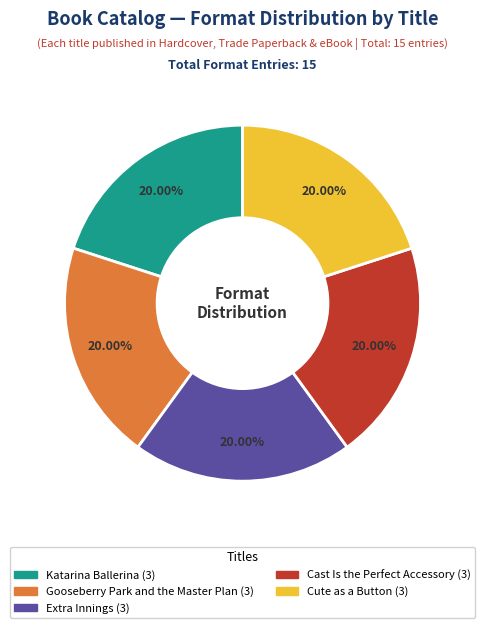

Is the sum of Extra Innings and Gooseberry Park and the Master Plan greater than half?

No